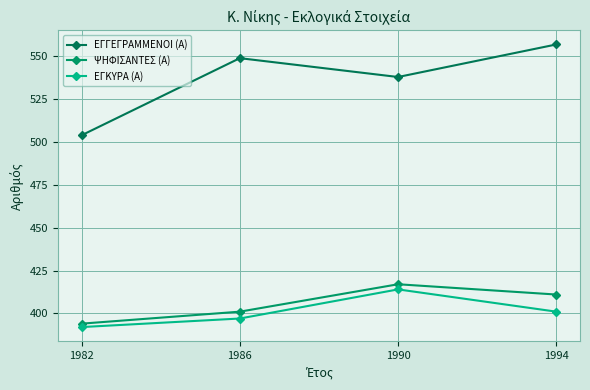

Does the chart have visible grid lines?

Yes